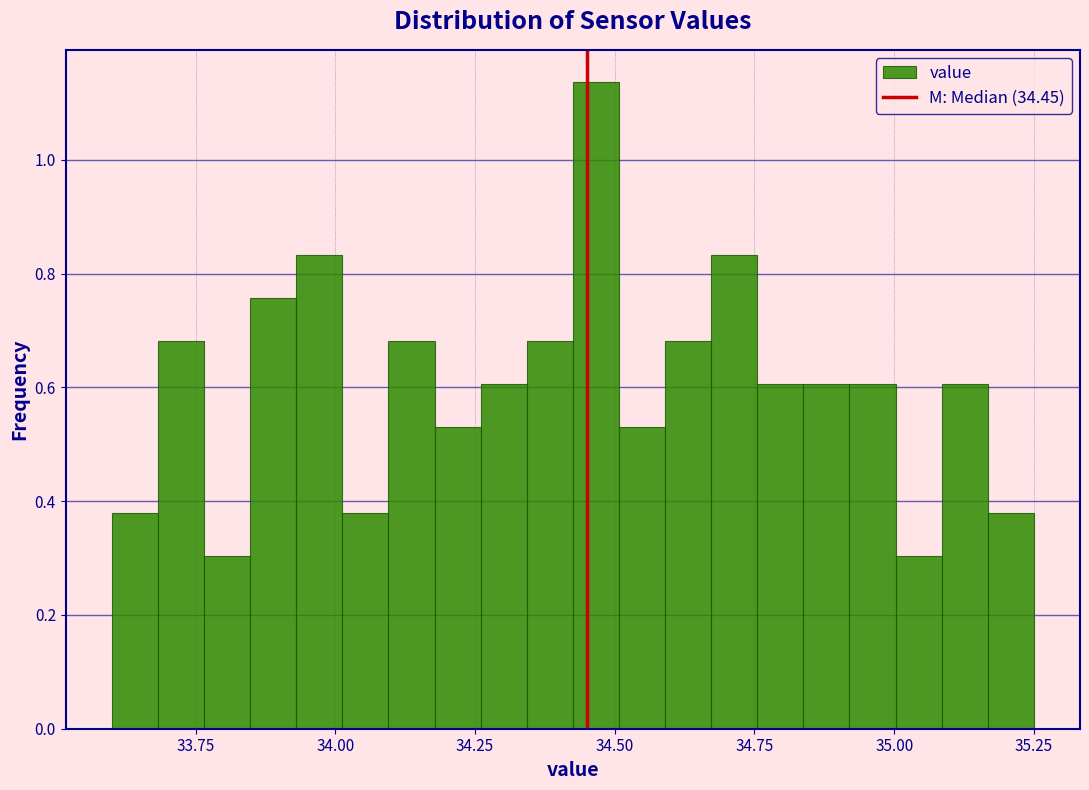

Around what value on the x-axis is the tallest bar? Give the approximate position of its centre, as read against the axis.

34.45